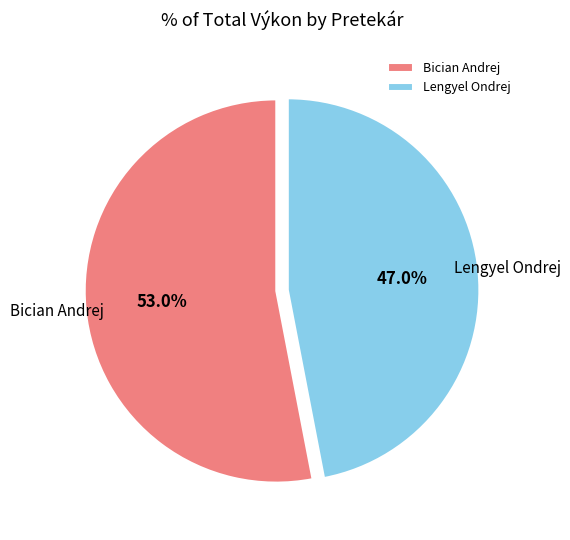

Rank the categories by value from highest to lowest.

Bician Andrej, Lengyel Ondrej